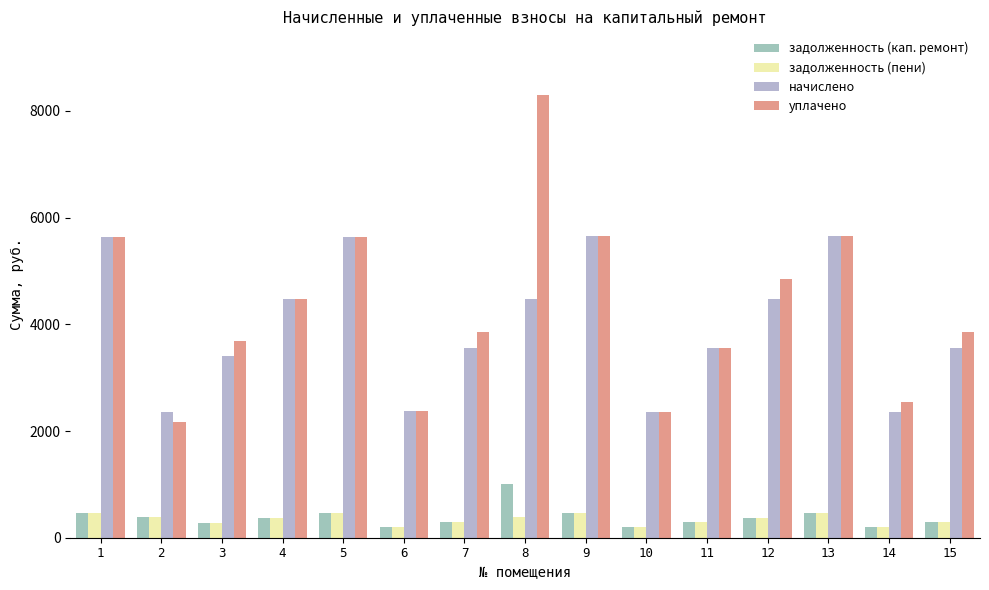

The value of начислено at 7 is 5641.0. True or false?

False